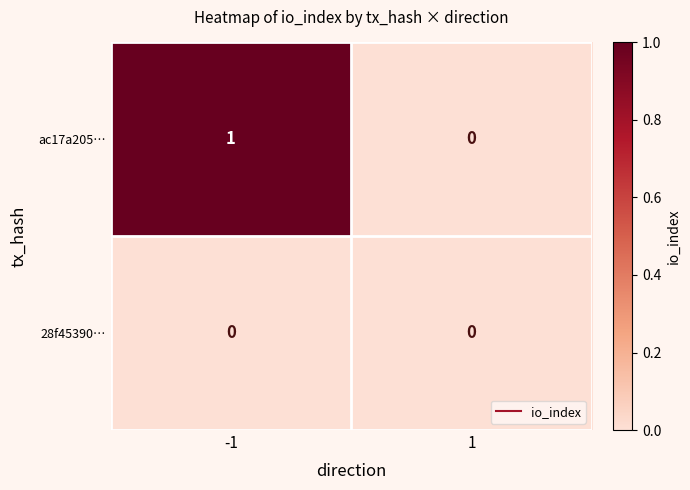

Is it true that ac17a205… equals 0 at 1?

True